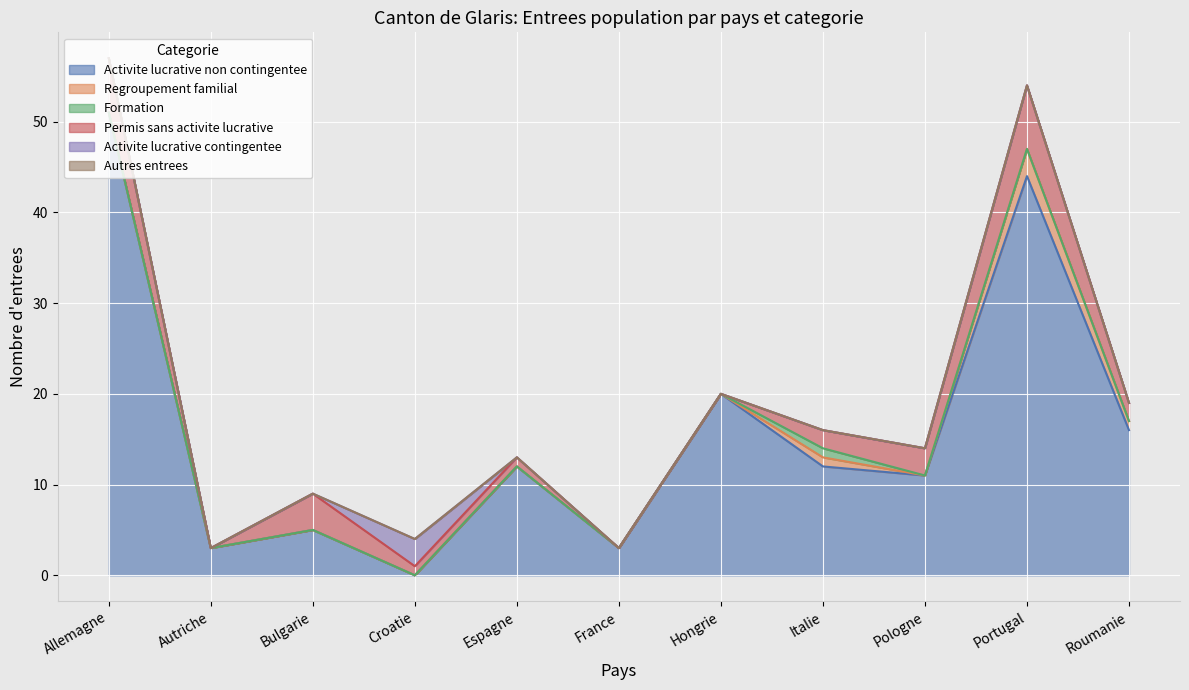

How many positive values does the Activite lucrative non contingentee series have?

10